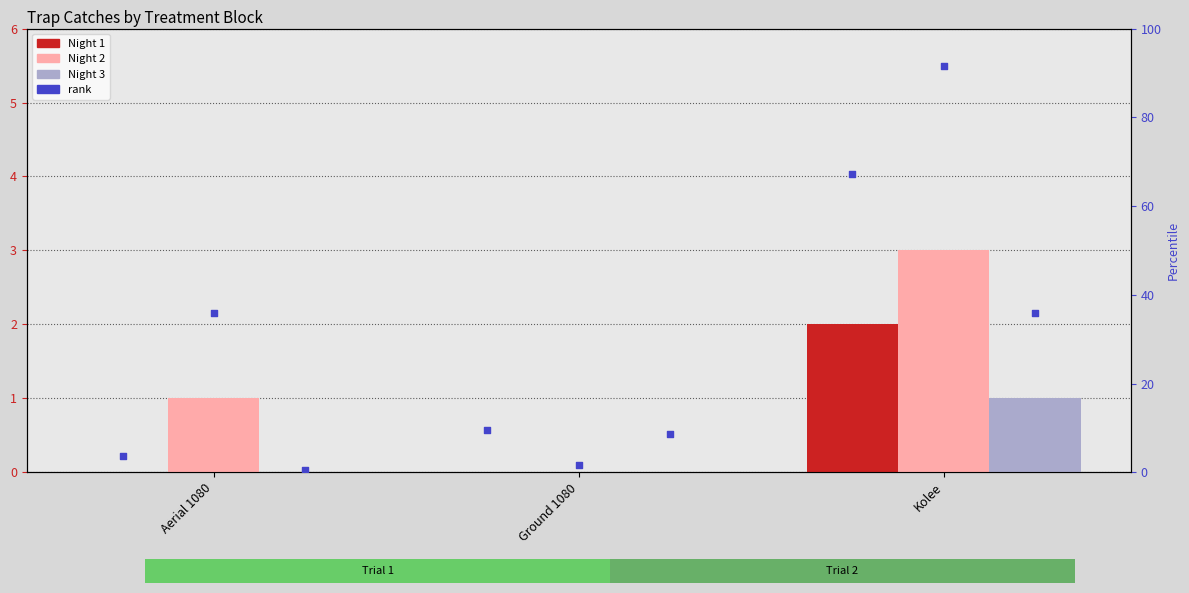

At how many categories does at least one series exceed 1?

1